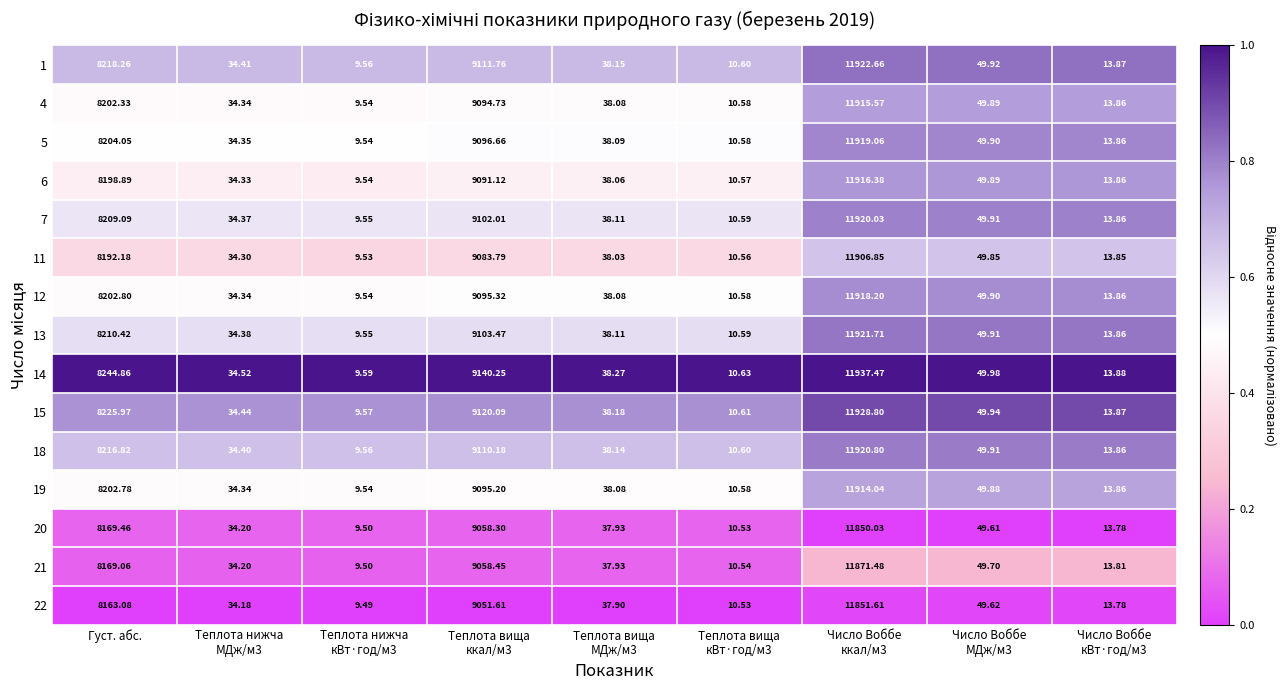

At which label is 6 closest to 5962?

Густ. абс.